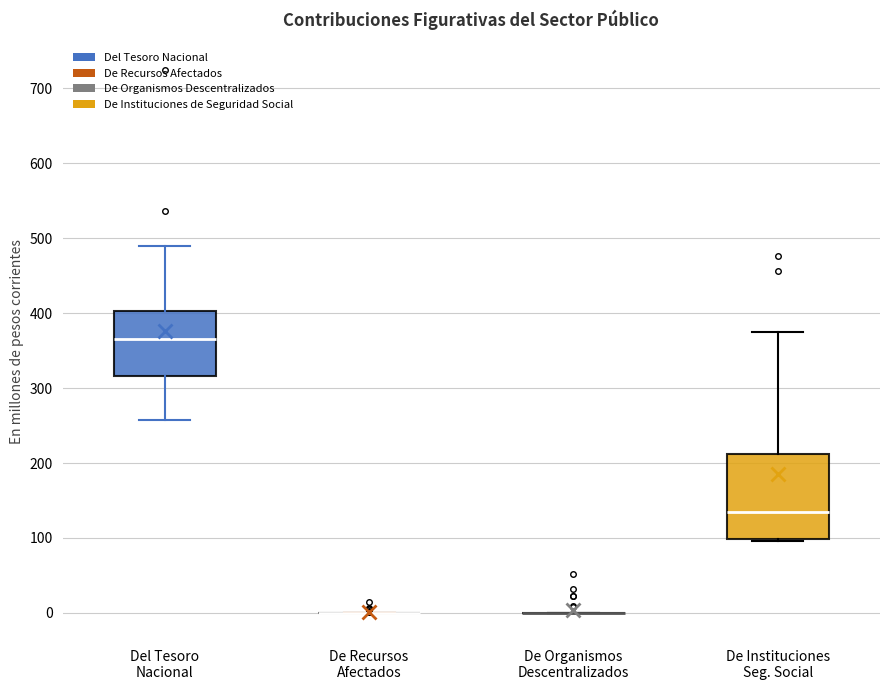

Reading left to right, read every box against the y-axis: the position of its median line, the range the box covers, and the ends of its whiskers. The values are not printed on the chart, so give them approximately, as read against the axis.

Del Tesoro Nacional: median 370, box 320 to 400, whiskers 260 to 490
De Recursos Afectados: box collapsed to a line at 0, whiskers 0 to 0
De Organismos Descentralizados: box collapsed to a line at 0, whiskers 0 to 0
De Instituciones Seg. Social: median 140, box 100 to 210, whiskers 100 (just below the box's lower edge) to 370